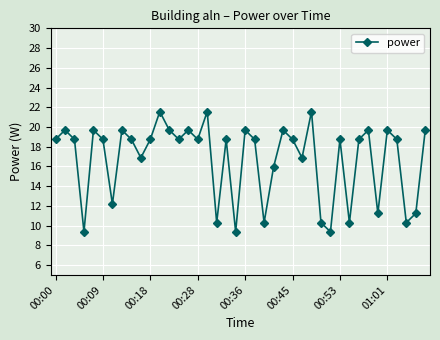

What is the average value?

16.7